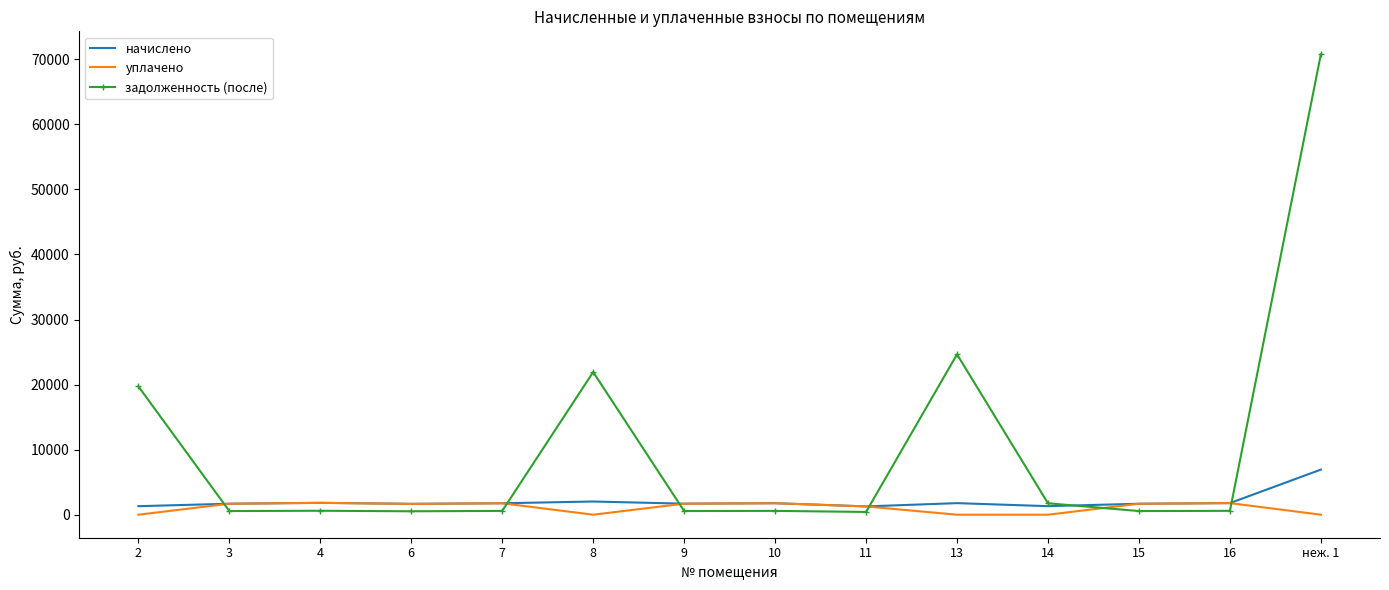

At неж. 1, list the series in order from smallest to largest.

уплачено, начислено, задолженность (после)